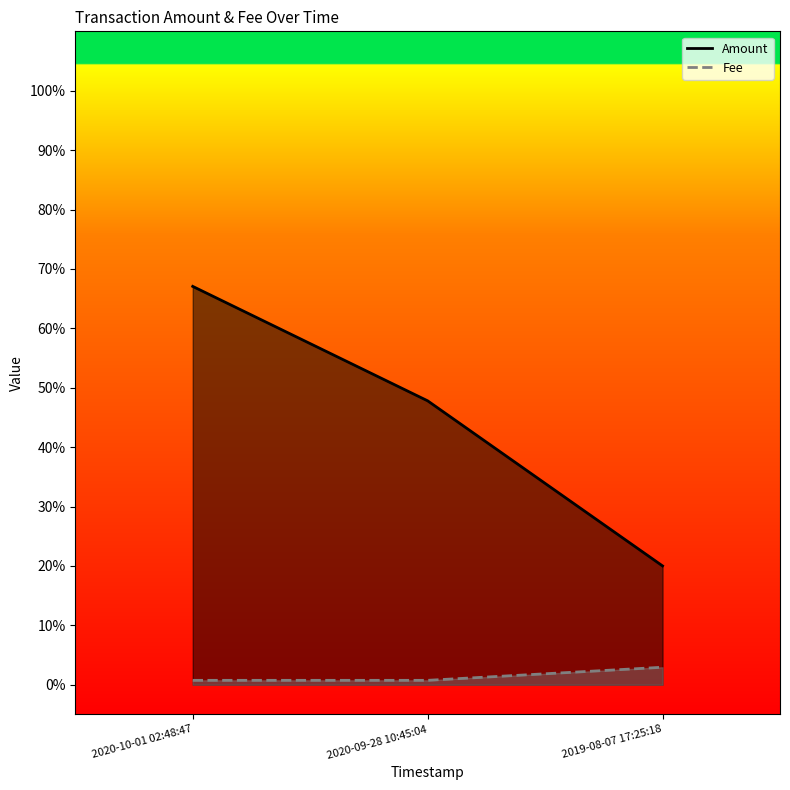

Rank the series at 2019-08-07 17:25:18 from highest to lowest value.

Amount, Fee